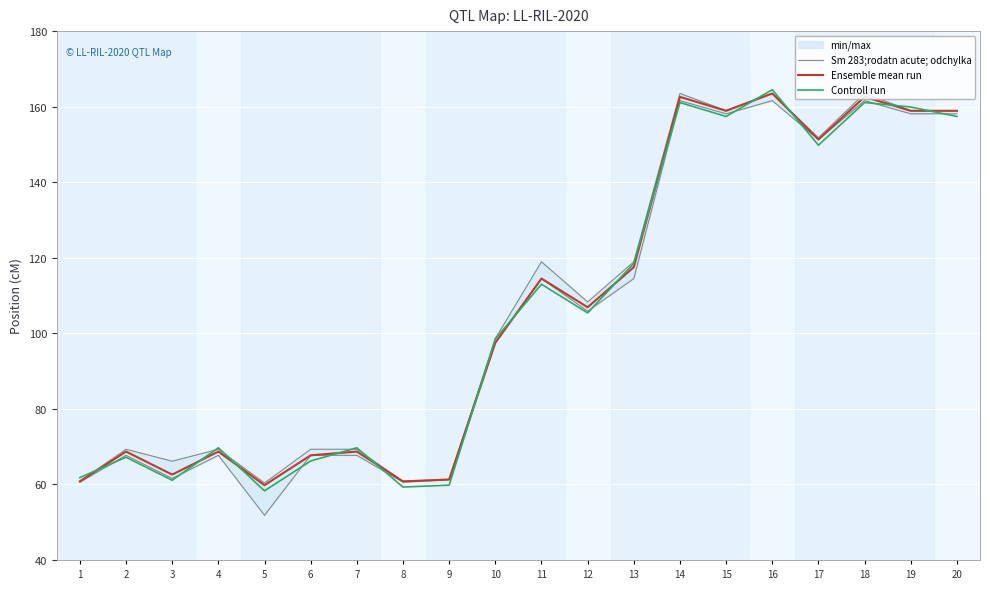

List the series in order of their peak value, highest first.

Controll run, Sm 283;rodatn acute; odchylka, Ensemble mean run